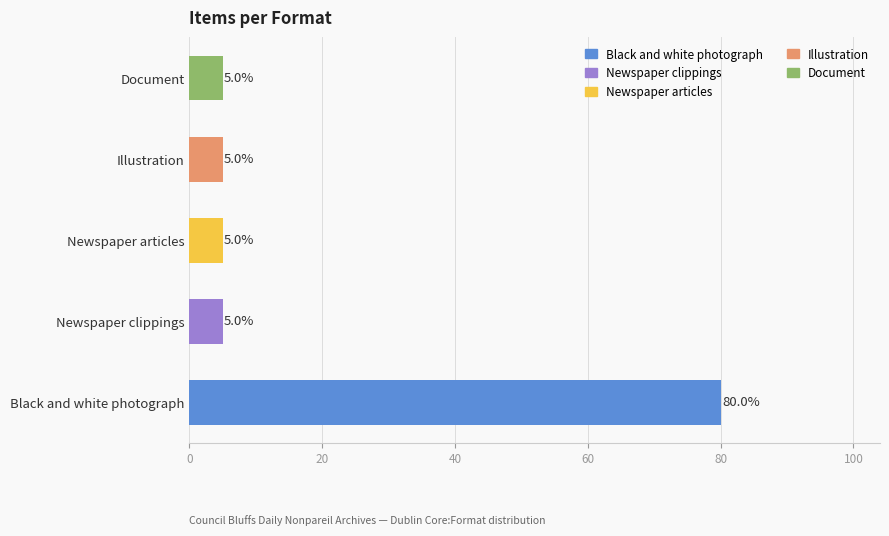

What is the sum of all values?

100